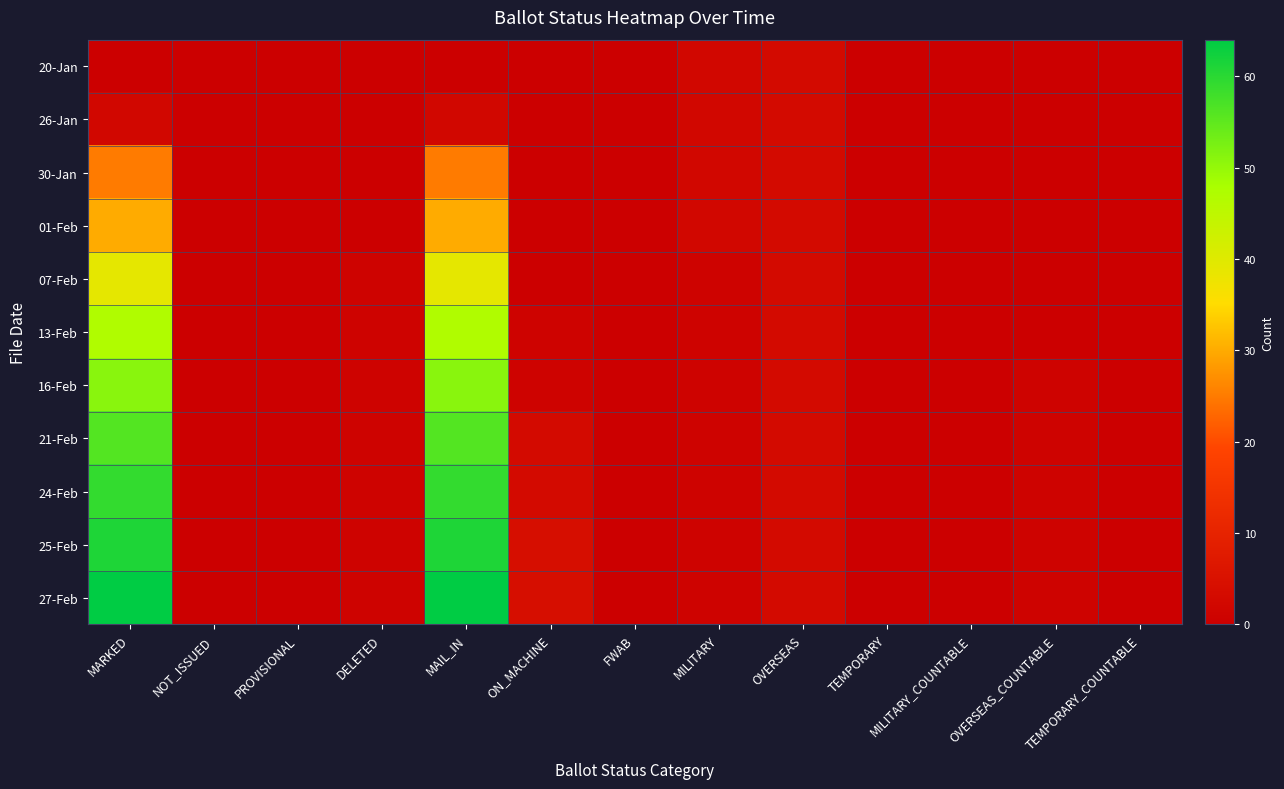

Which series has the largest range (max minus min)?

27-Feb